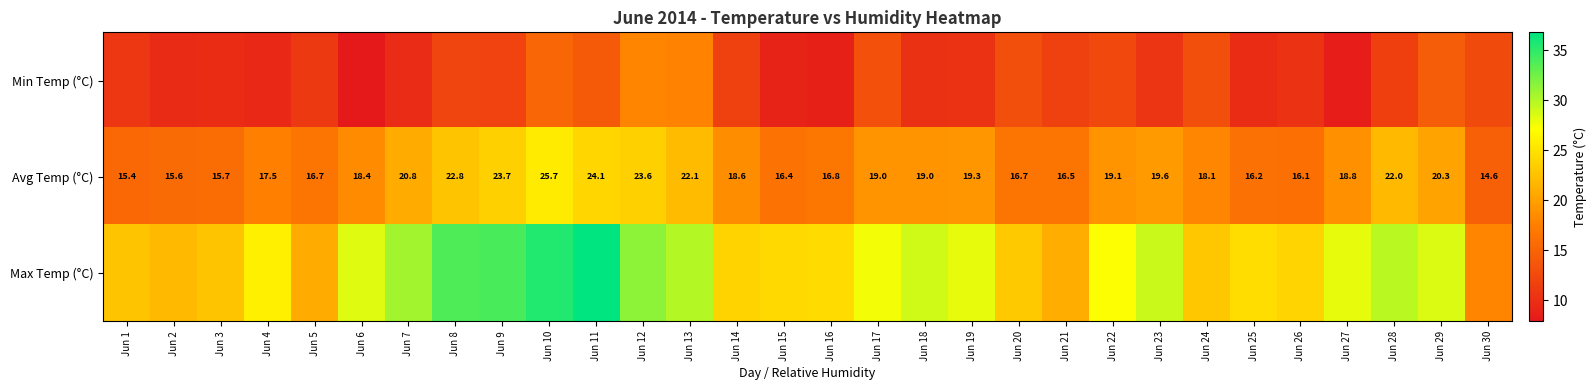

Is it true that Avg Temp (°C) equals 9.3 at Jun 24?

False